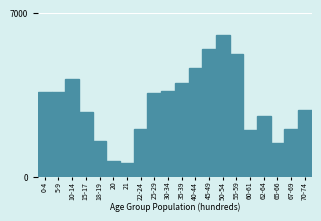

Which label corresponds to the largest value in the chart?

50-54